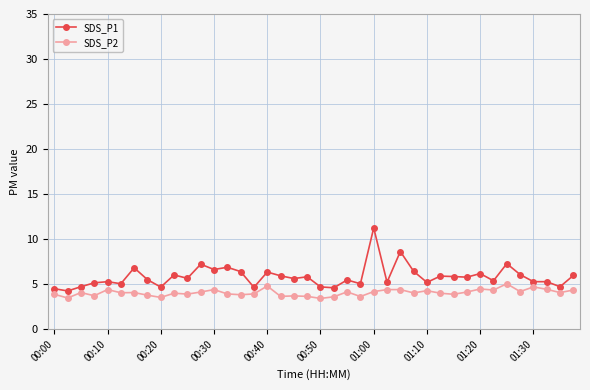

Rank the series by their average value, from lowest to highest.

SDS_P2, SDS_P1